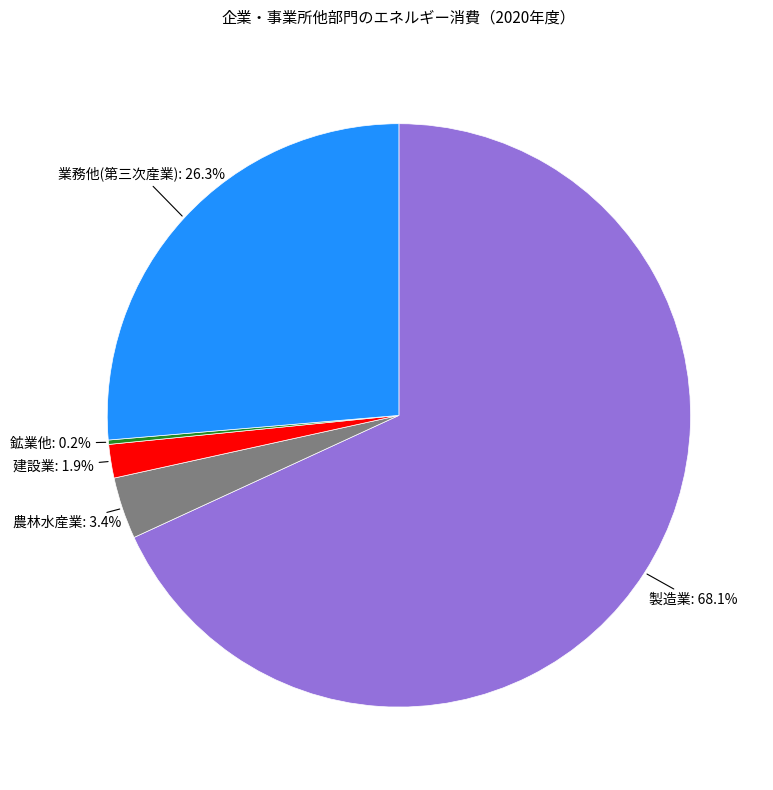

What portion of the pie excludes 建設業?

98.1%